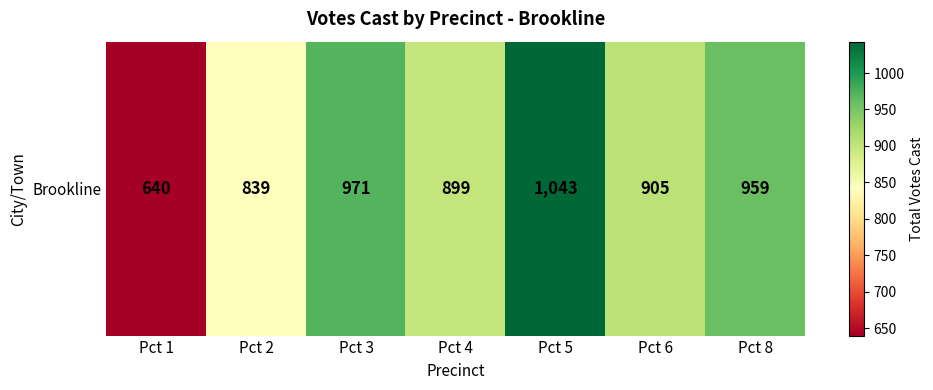

True or false: the data shows 1667 at Pct 8.

False